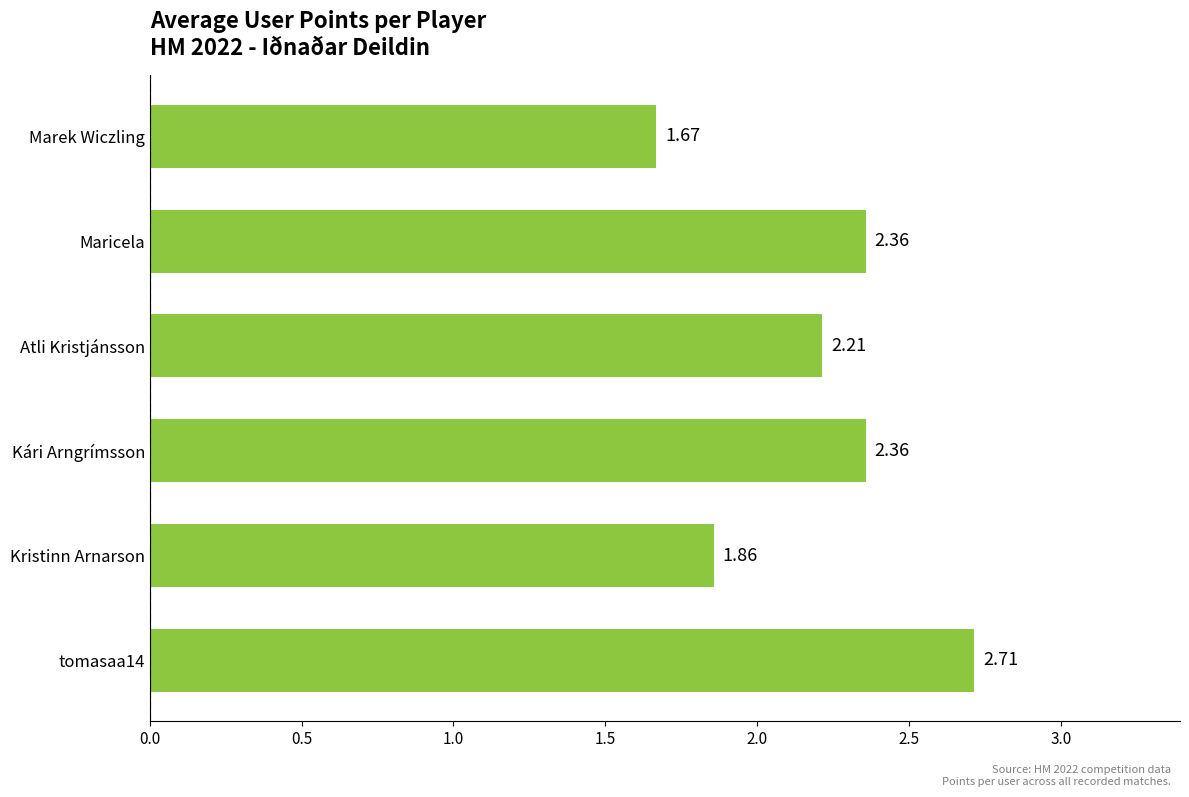

Are the bars horizontal?

Yes